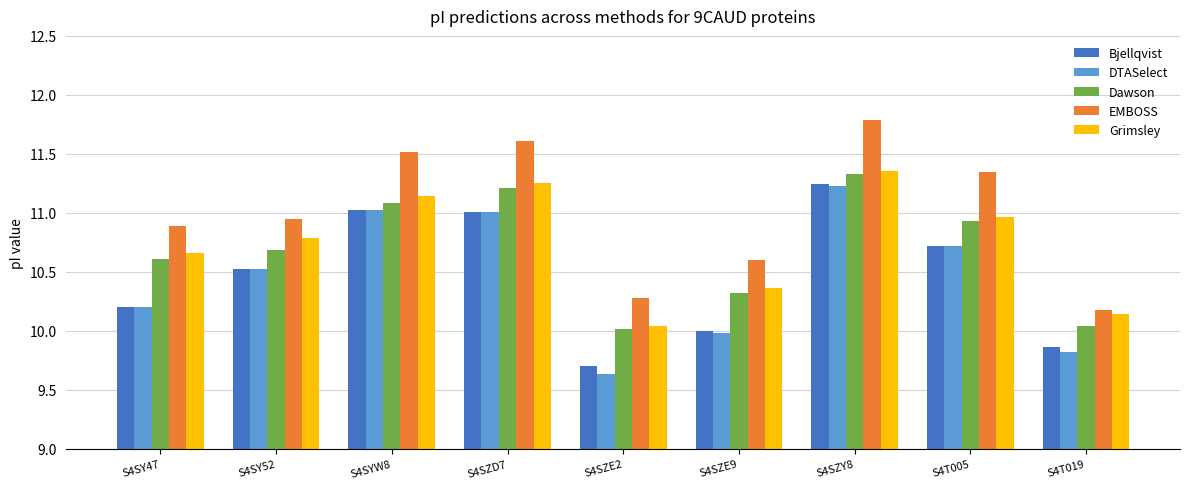

What is the difference between the highest and lowest values at S4T019?

0.4